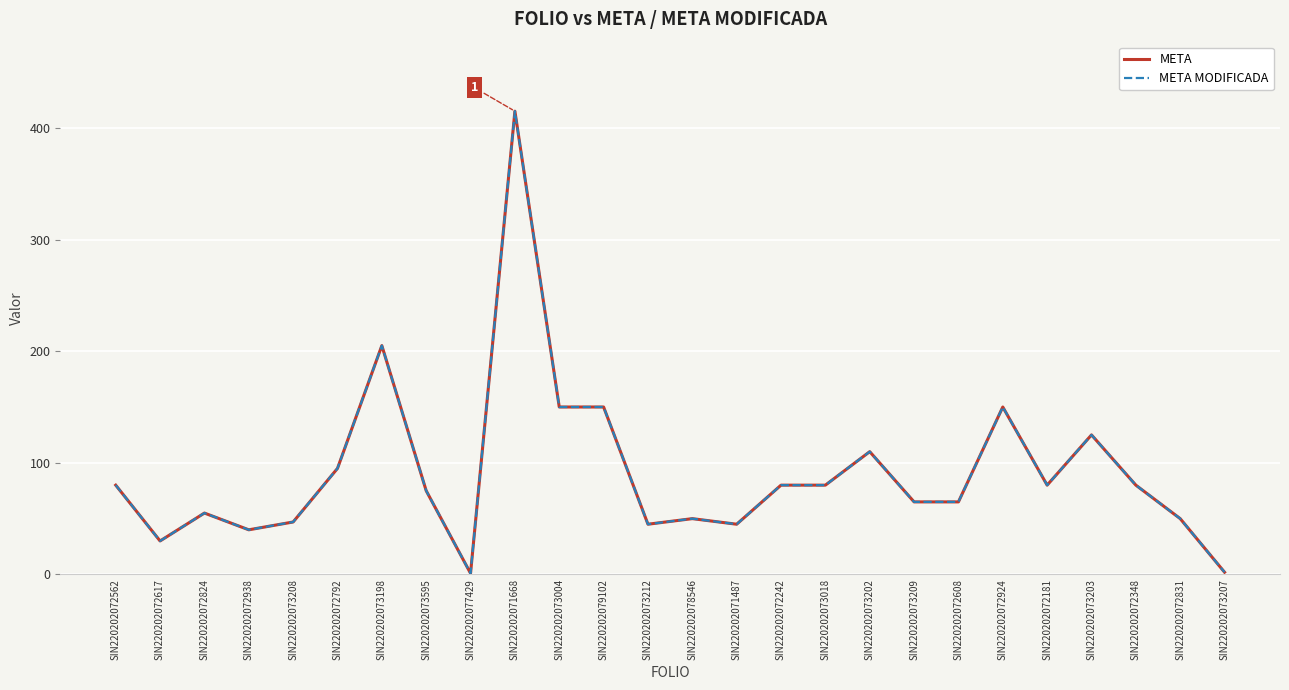

Is this an area chart (filled region under the line)?

No